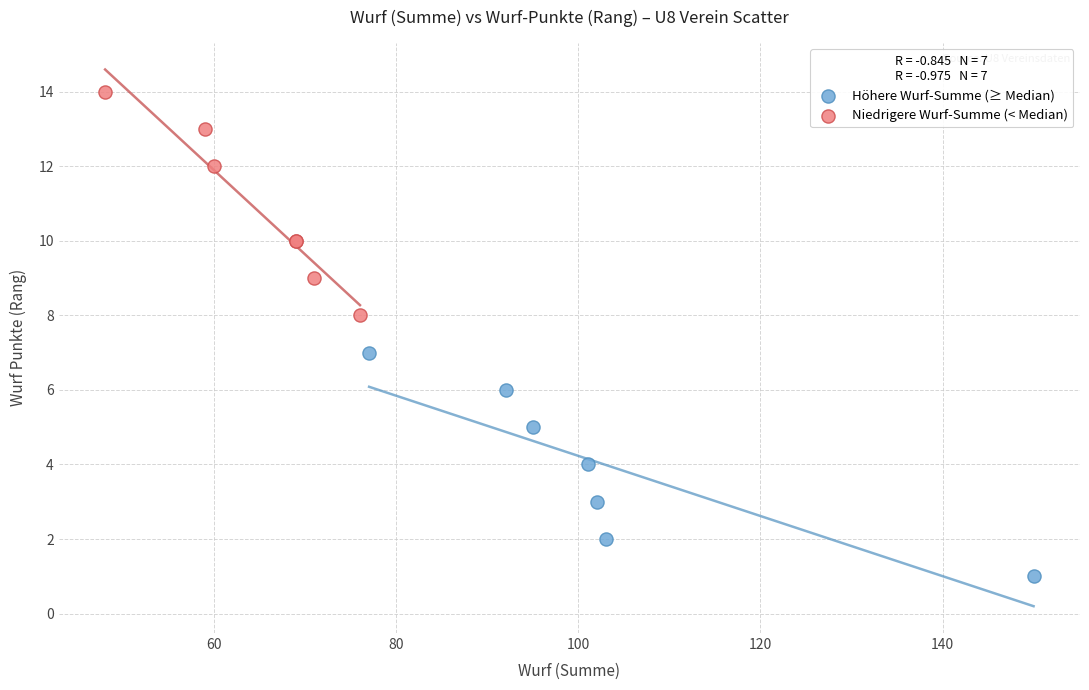

What are all the series names shown in the legend?

Höhere Wurf-Summe (≥ Median), Niedrigere Wurf-Summe (< Median)